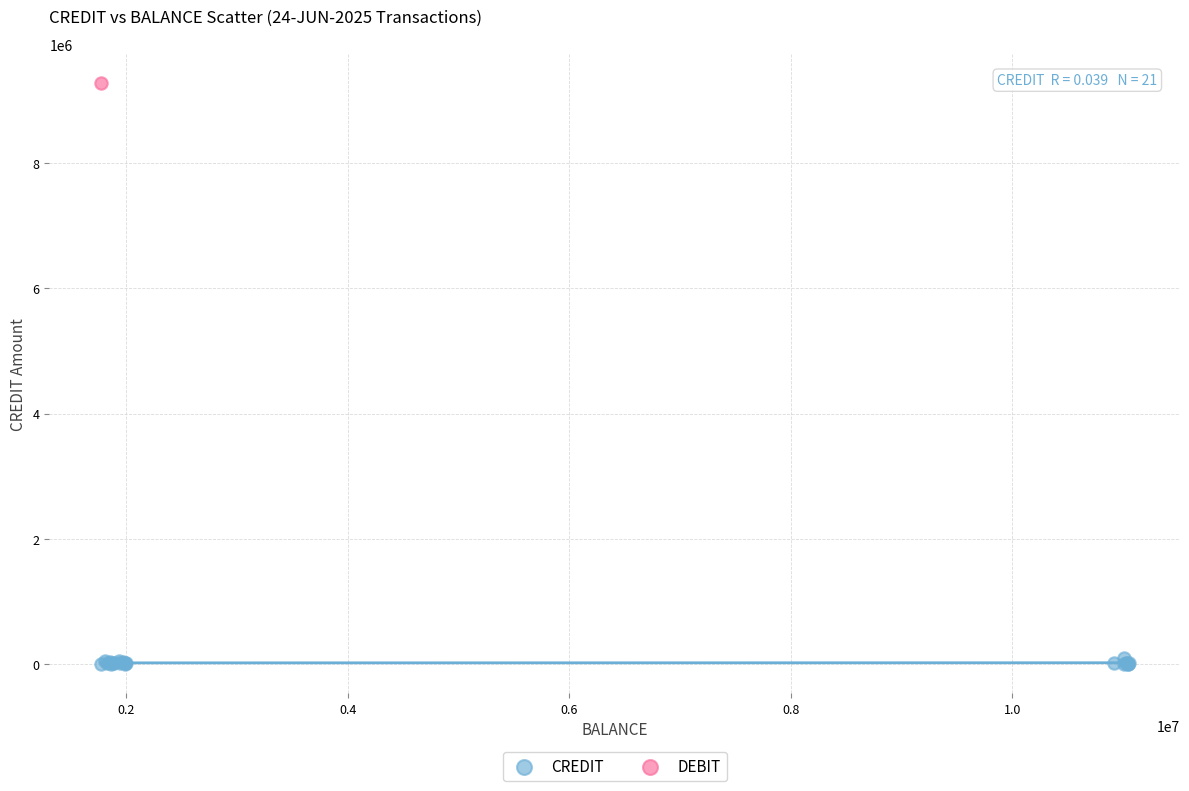

What are all the series names shown in the legend?

CREDIT, DEBIT